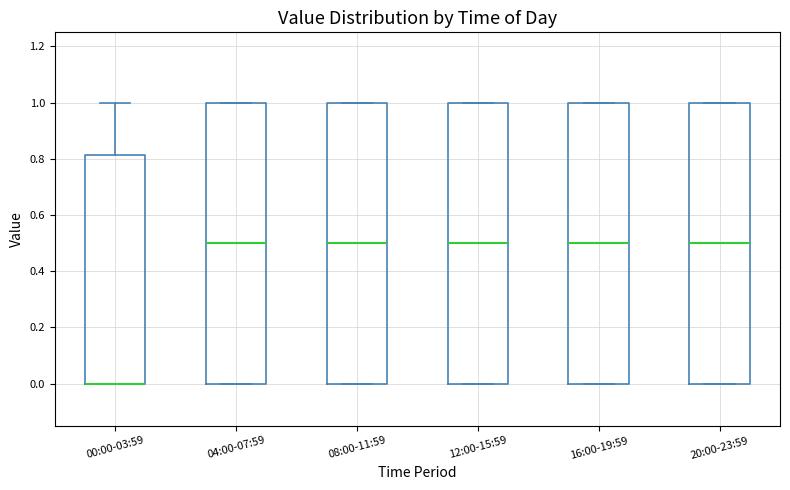

Where does the upper whisker of the box for 00:00-03:59 end on the y-axis? The values are not printed on the chart, so give them approximately, as read against the axis.

1.00